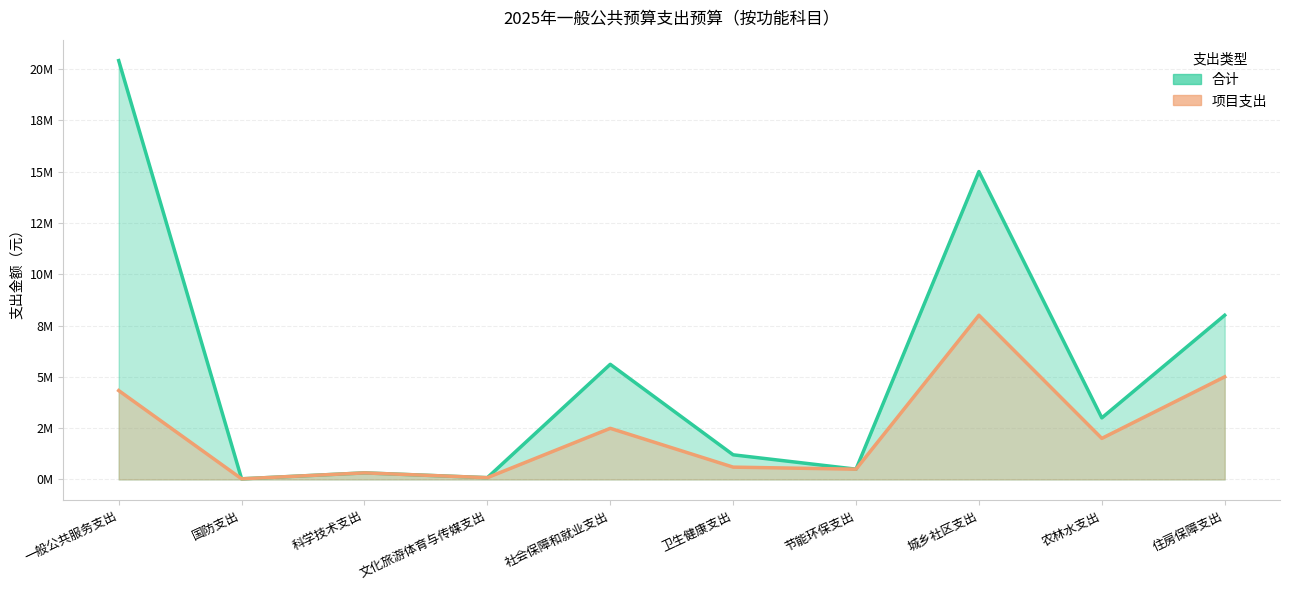

What is the difference between the maximum and minimum values in the 项目支出 series?

7970000.0